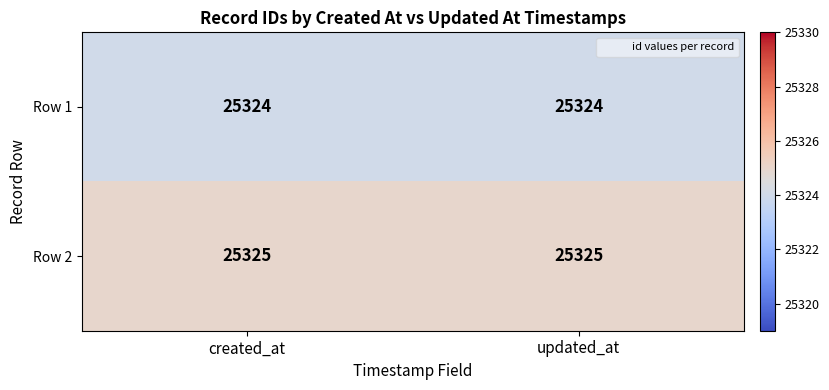

What is the minimum value for Row 1?

25324